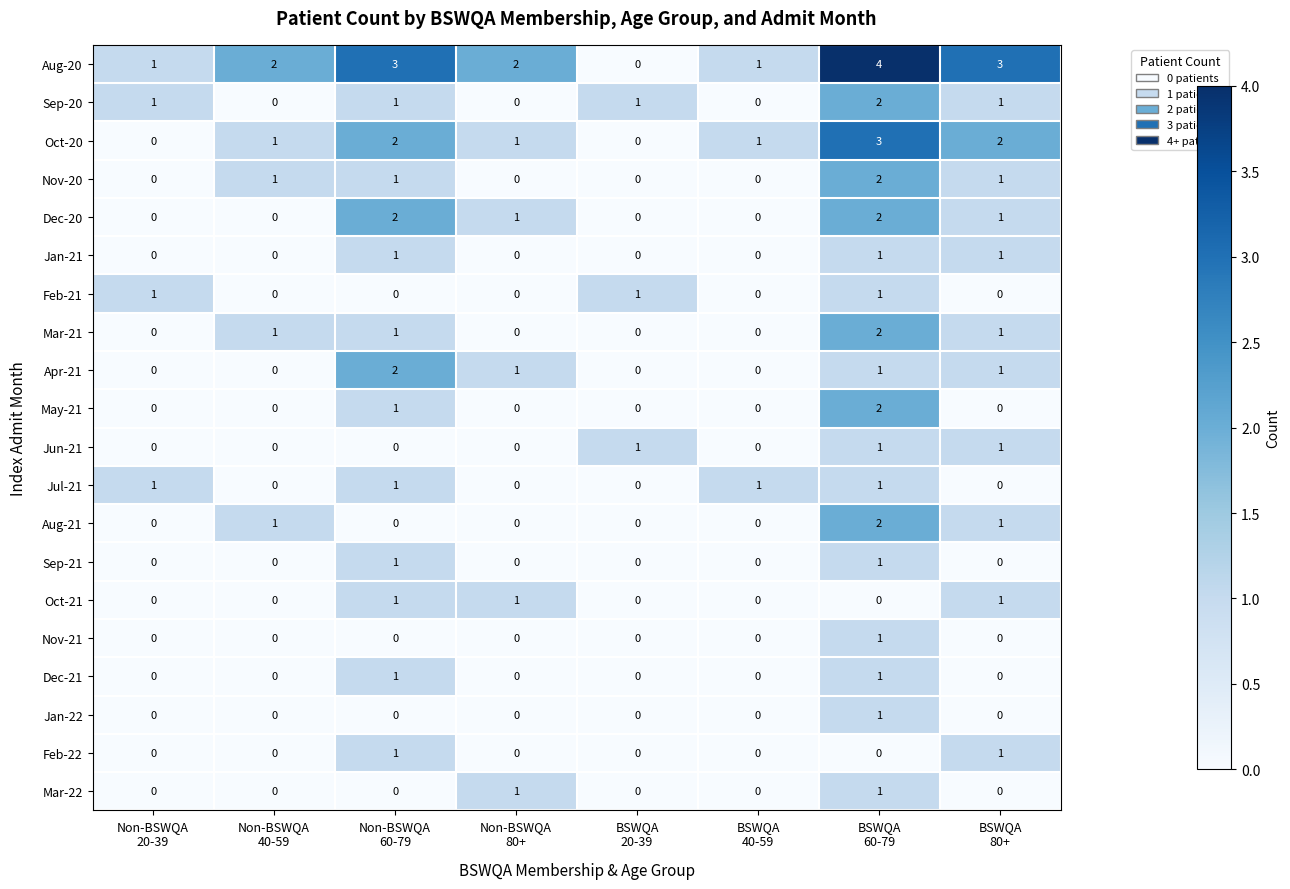

What is the greatest value displayed?

4